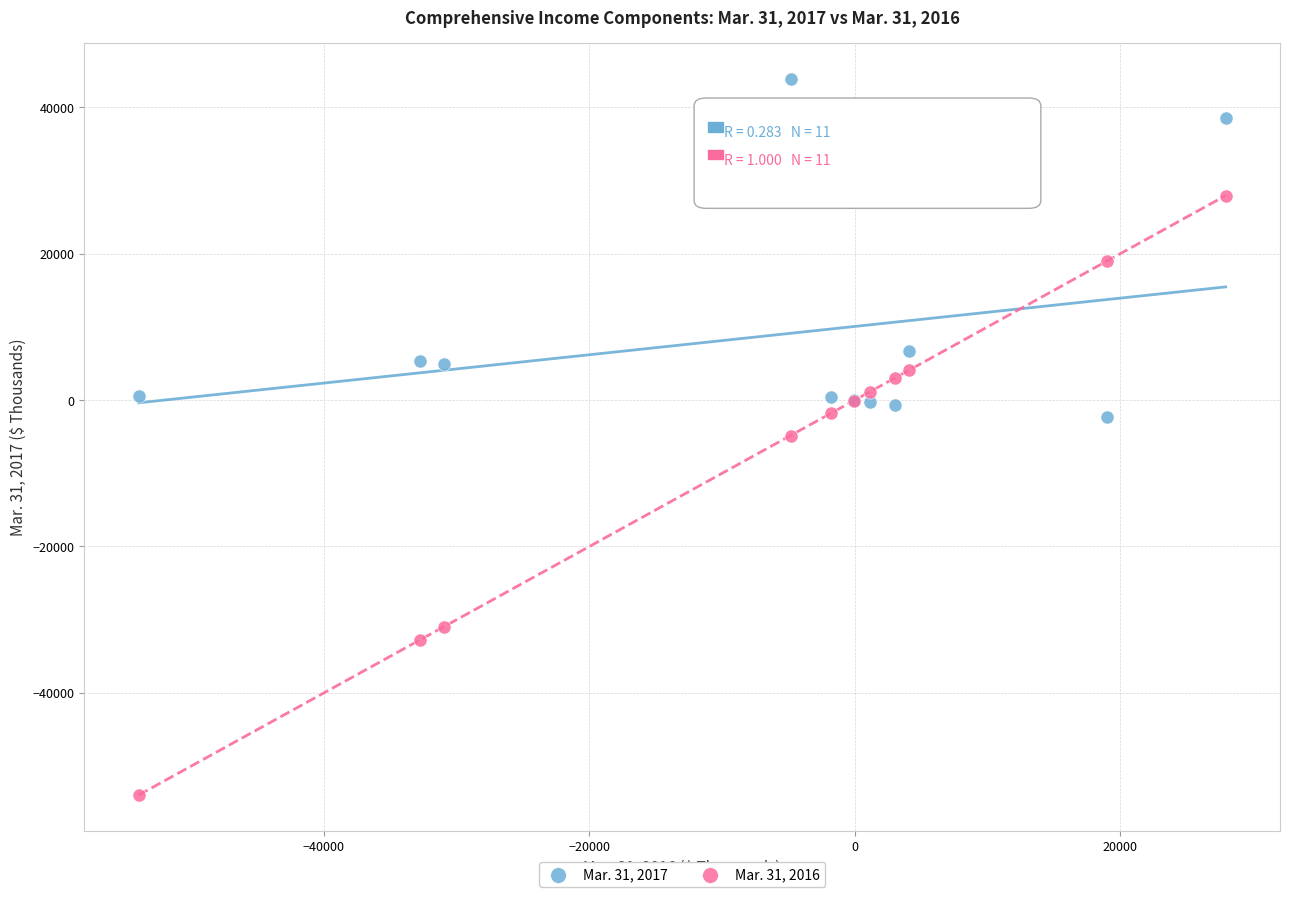

What is the X range (max minus min) for the scatter plot?

81887